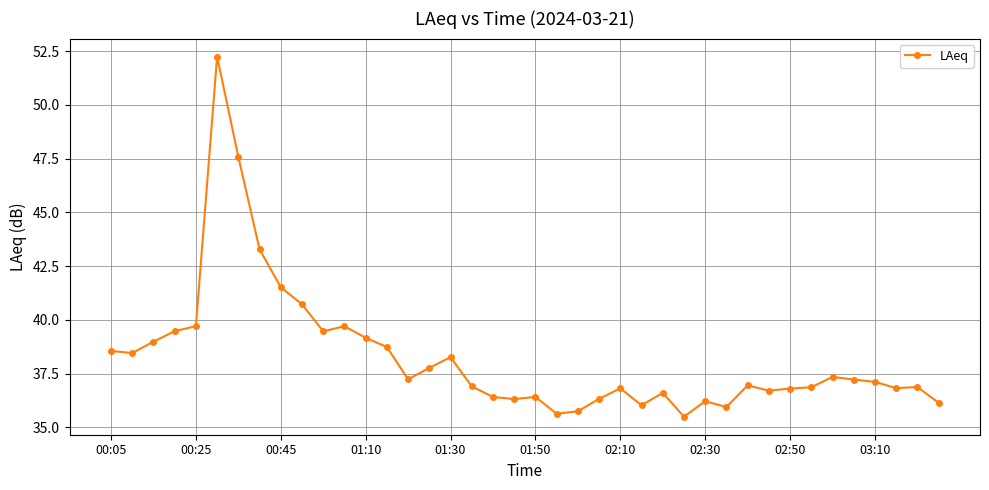

True or false: there are more than 2 points higher than both neighbors.

True